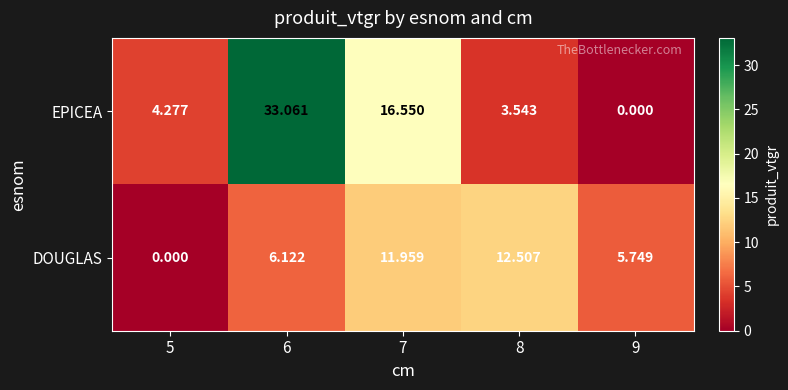

How many series are shown in this chart?

2